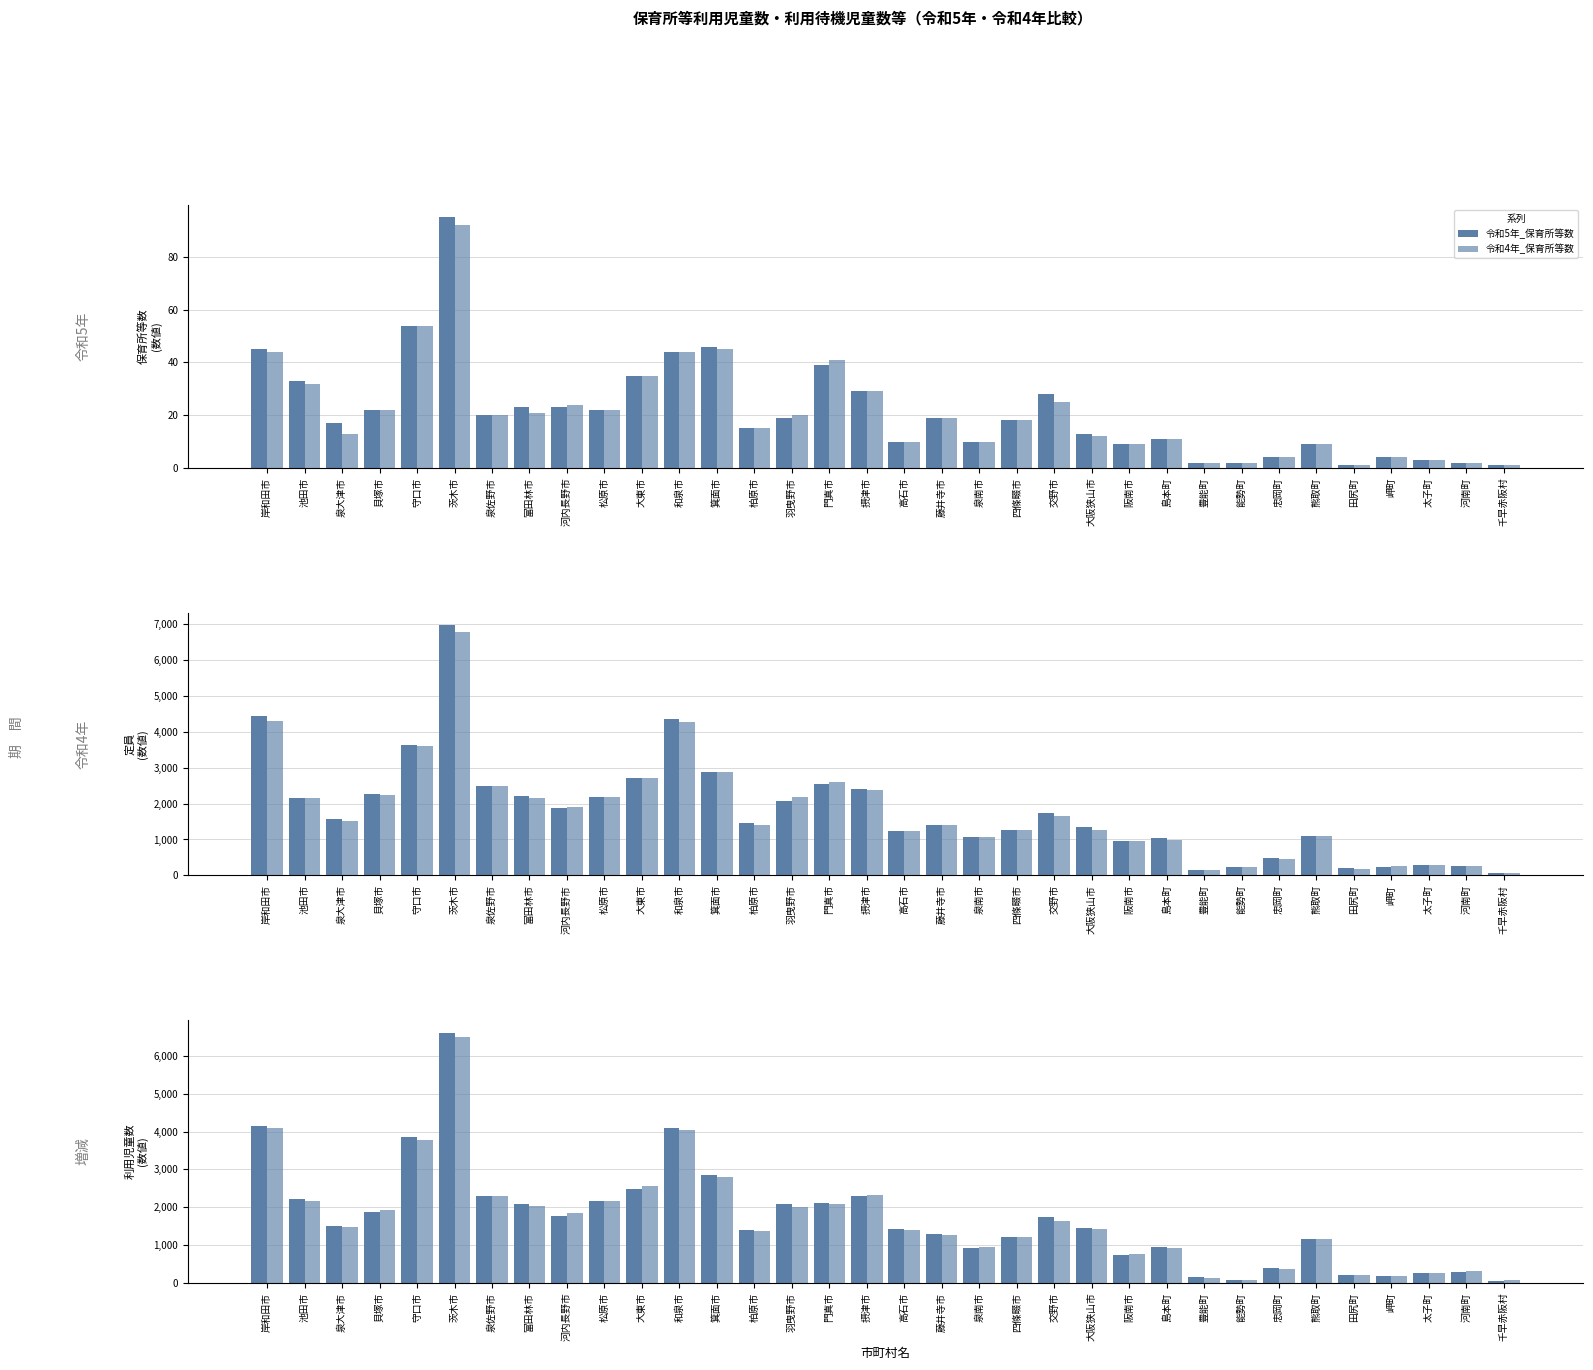

What is the maximum value shown in the chart?

6964